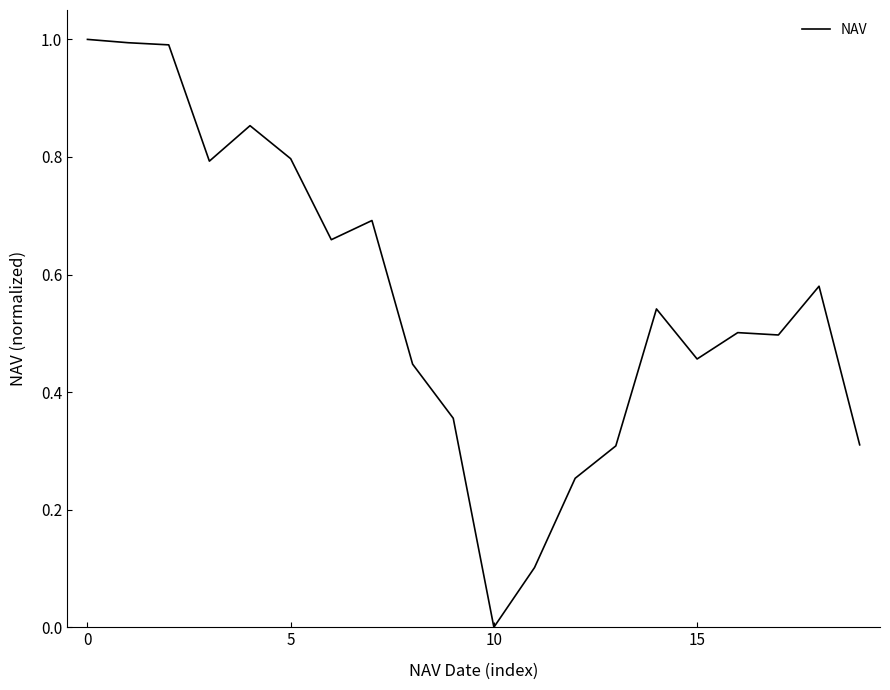

How many values are above zero?

19